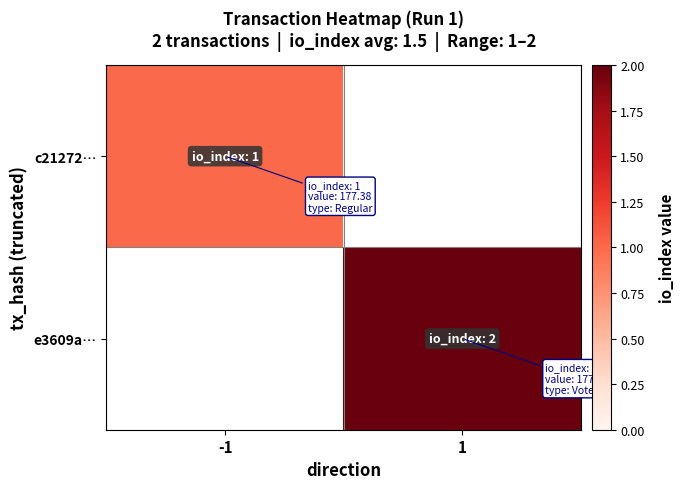

Where is c21272… nearest to the value 1?

-1